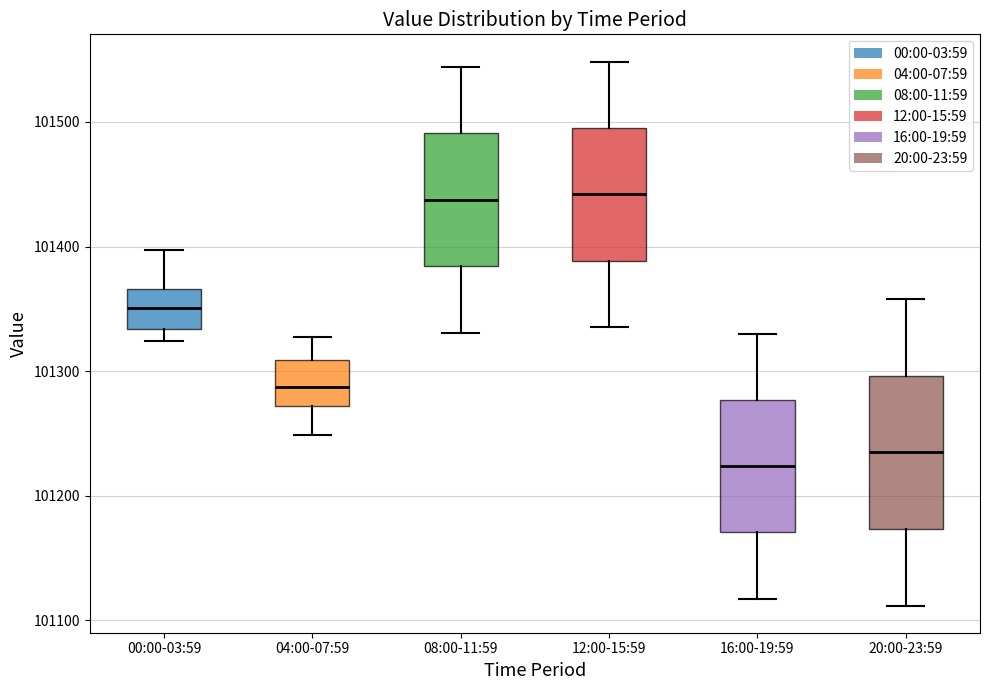

Reading left to right, read every box against the y-axis: the position of its median line, the range the box covers, and the ends of its whiskers. The values are not printed on the chart, so give them approximately, as read against the axis.

00:00-03:59: median 101350, box 101330 to 101370, whiskers 101320 to 101400
04:00-07:59: median 101290, box 101270 to 101310, whiskers 101250 to 101330
08:00-11:59: median 101440, box 101380 to 101490, whiskers 101330 to 101540
12:00-15:59: median 101440, box 101390 to 101490, whiskers 101340 to 101550
16:00-19:59: median 101220, box 101170 to 101280, whiskers 101120 to 101330
20:00-23:59: median 101230, box 101170 to 101300, whiskers 101110 to 101360